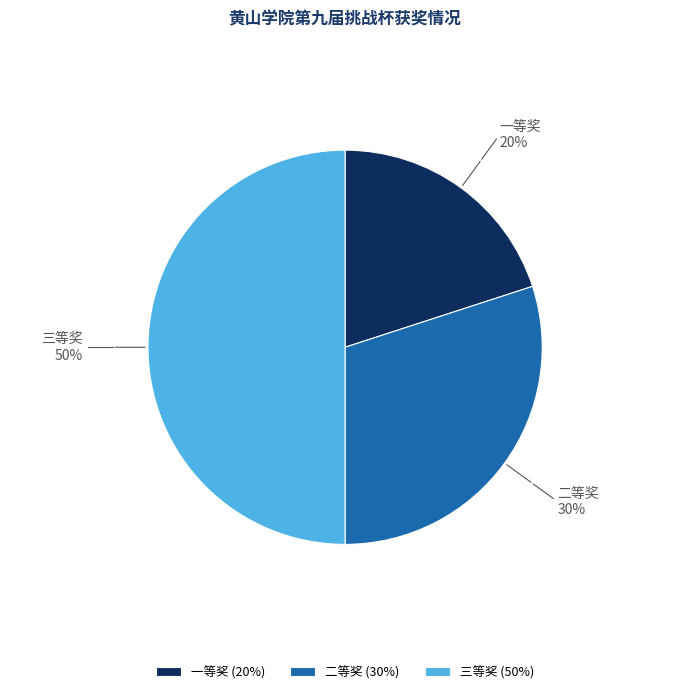

Does 二等奖 account for over 50% of the chart?

No